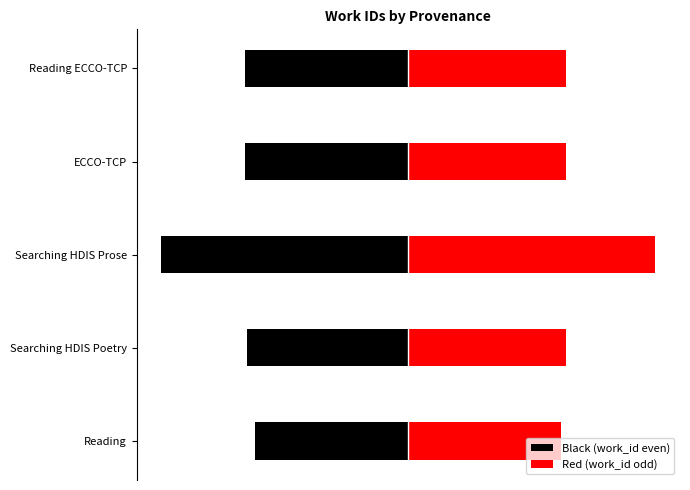

Reading left to right, list all the values displayed in this chart.

Black (work_id even): -3112.0	-3273.1	-5000.0	-3305.6	-3305.6
Red (work_id odd): 3093.8	3187.2	5000.0	3187.2	3187.2